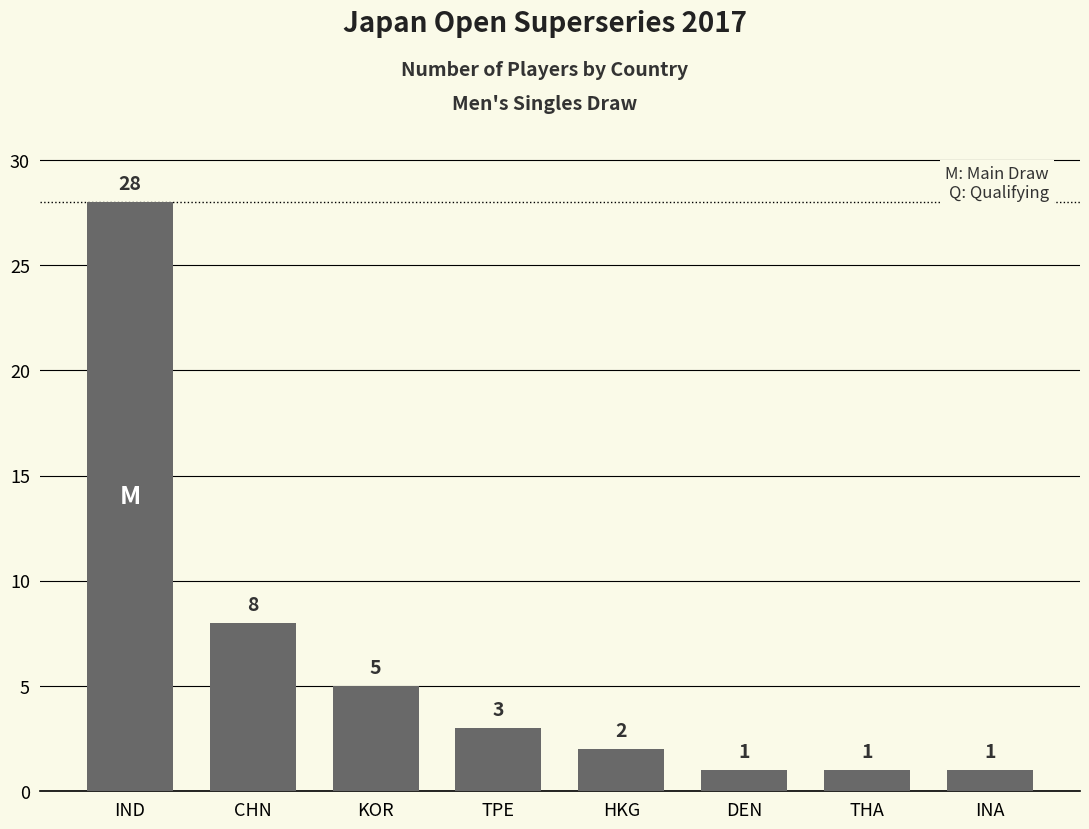

What is the average value?

6